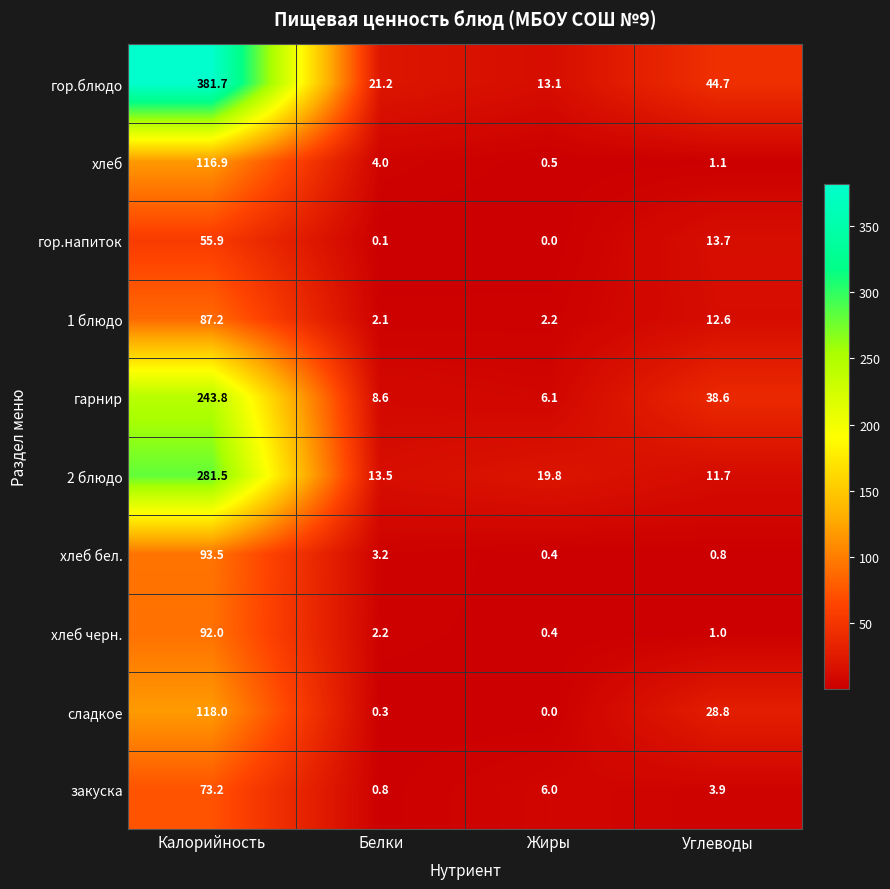

Which series has the widest spread of values?

гор.блюдо